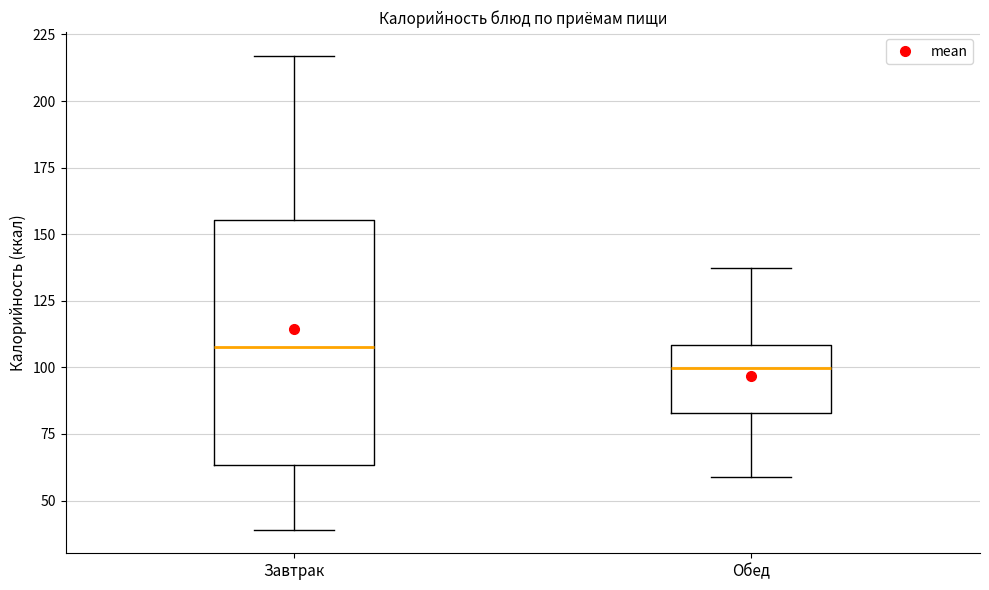

Where does the upper whisker of the box for Обед end on the y-axis? The values are not printed on the chart, so give them approximately, as read against the axis.

135